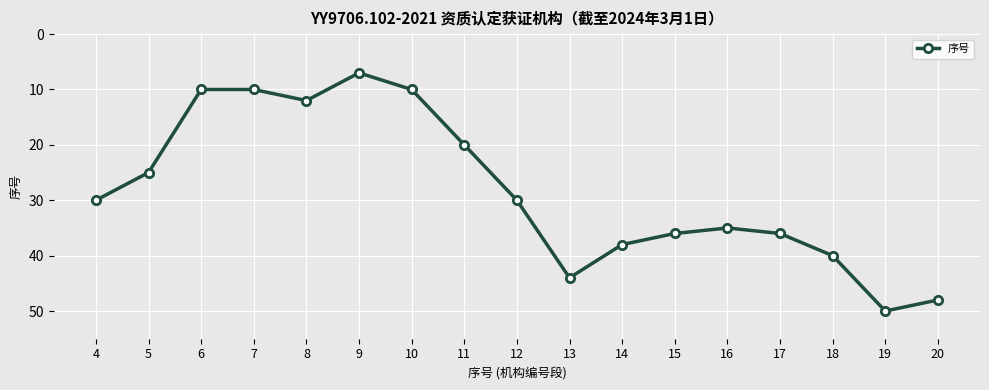

True or false: the data shows 48 at 20.

True